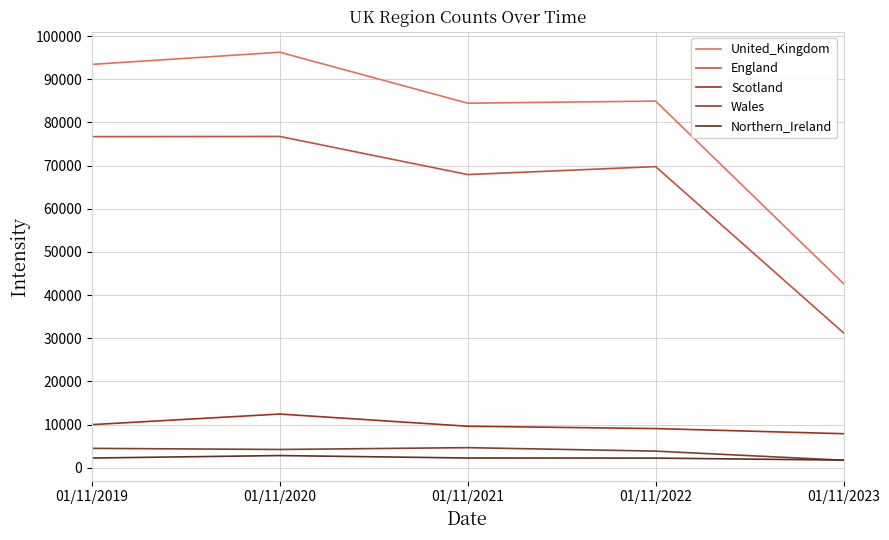

Reading left to right, transcribe all the data shown in this chart.

United_Kingdom: 01/11/2019=93439.3	01/11/2020=96253.7	01/11/2021=84453.0	01/11/2022=84933.0	01/11/2023=42654.0
England: 01/11/2019=76702.0	01/11/2020=76747.0	01/11/2021=67915.0	01/11/2022=69759.0	01/11/2023=31246.0
Scotland: 01/11/2019=9990.0	01/11/2020=12445.0	01/11/2021=9617.0	01/11/2022=9079.0	01/11/2023=7886.0
Wales: 01/11/2019=4494.0	01/11/2020=4236.0	01/11/2021=4661.0	01/11/2022=3853.0	01/11/2023=1749.0
Northern_Ireland: 01/11/2019=2252.3	01/11/2020=2825.7	01/11/2021=2260.3	01/11/2022=2242.0	01/11/2023=1773.3